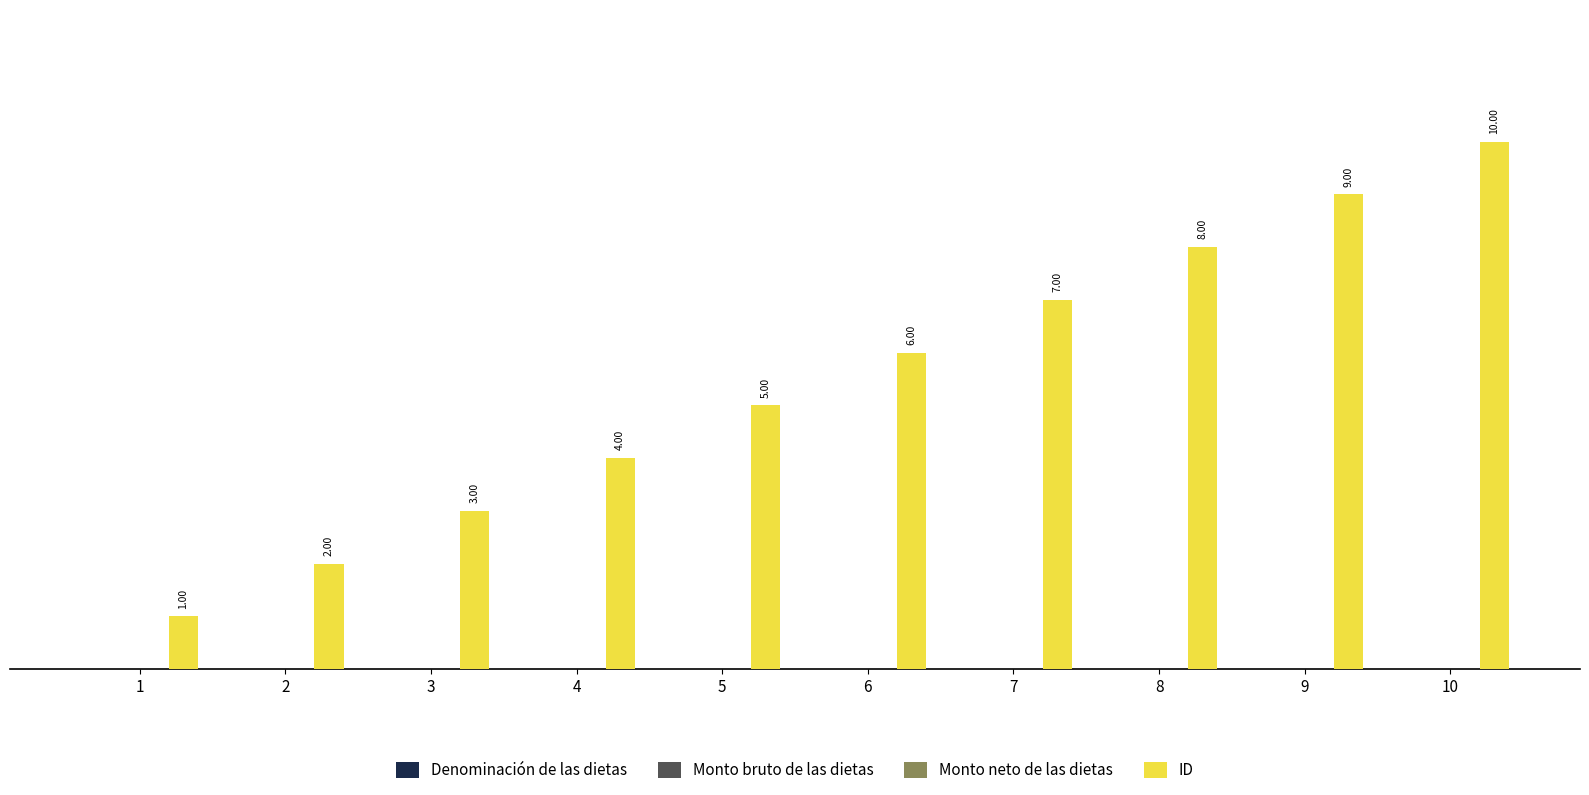

What is the difference between the maximum and second lowest values?

8